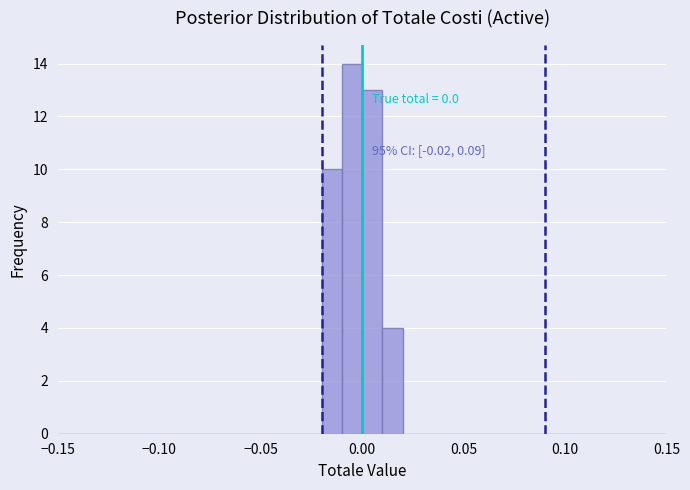

Read against the x-axis, roughly where is the centre of the tallest bar?

-0.005